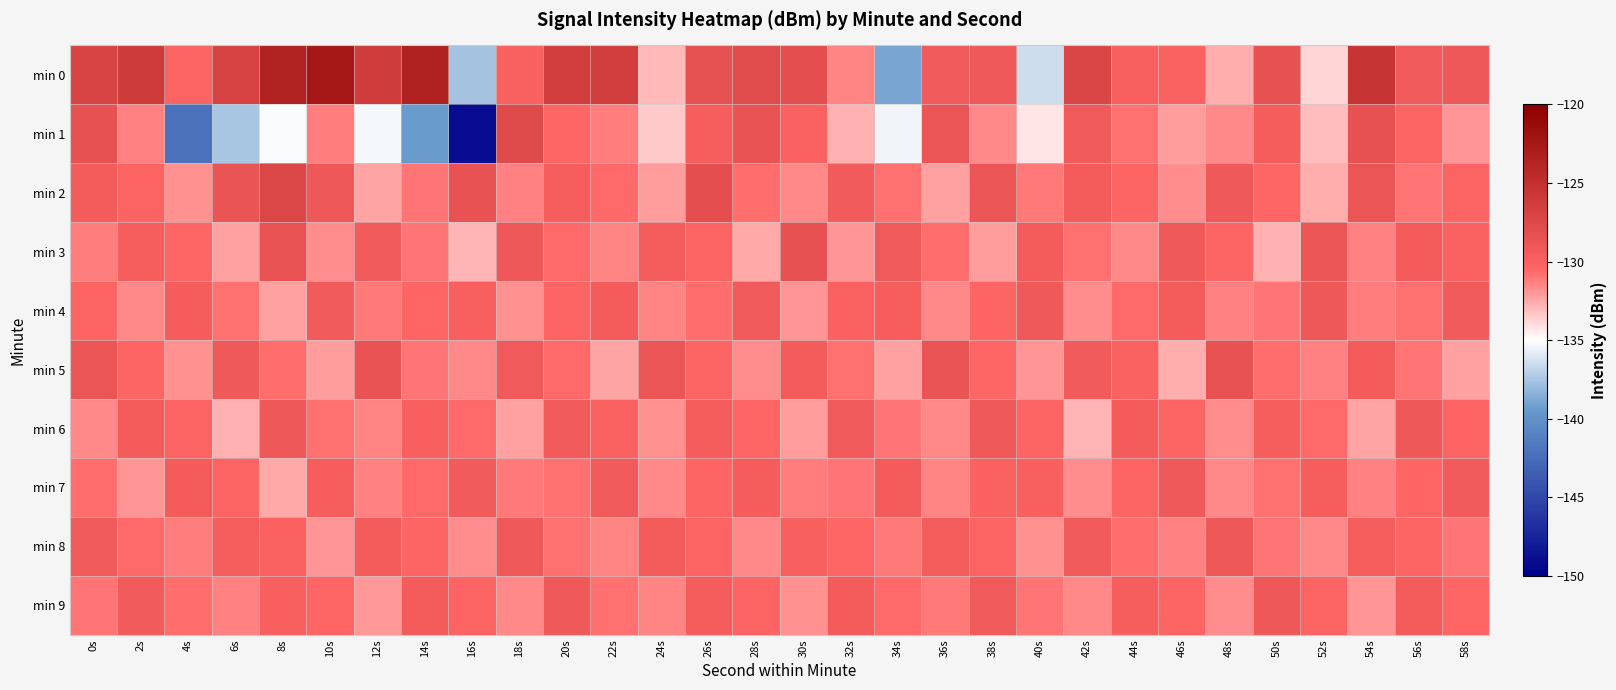

Which series changed the most between 18s and 56s?

min 6